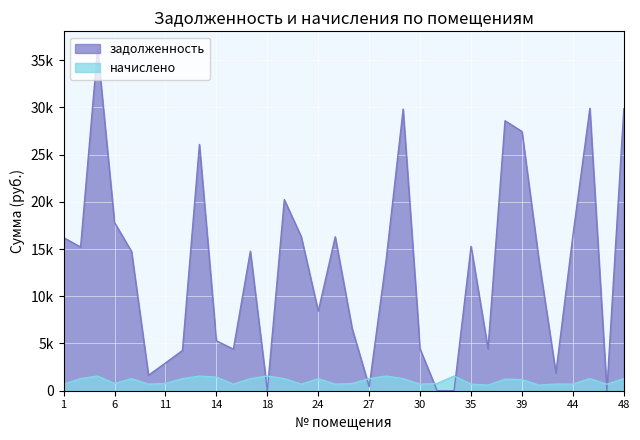

Reading right to left, transcribe all the data shown in this chart.

задолженность: 48=29866.3	46=0.0	45=29911.9	44=16435.7	43=1877.2	40=13840.6	39=27453.4	38=28581.7	36=4439.6	35=15299.1	33=0.0	31=9.3	30=4406.8	29=29821.0	28=13881.4	27=426.4	26=6558.9	25=16299.1	24=8422.6	20=16299.1	19=20236.1	18=0.0	17=14769.4	15=4406.8	14=5282.8	13=26073.6	12=4264.0	11=2937.7	10=1641.6	9=14747.0	6=17801.5	3=36240.2	2=15216.1	1=16207.9
начислено: 48=1279.2	46=688.4	45=1281.2	44=704.0	43=704.0	40=592.8	39=1175.8	38=1224.6	36=592.8	35=698.1	33=1552.2	31=762.5	30=698.1	29=1277.2	28=1552.2	27=1279.2	26=762.5	25=698.1	24=1277.2	20=698.1	19=1277.2	18=1552.2	17=1279.2	15=698.1	14=1439.1	13=1552.2	12=1279.2	11=762.5	10=698.1	9=1277.2	6=762.5	3=1552.2	2=1279.2	1=694.2